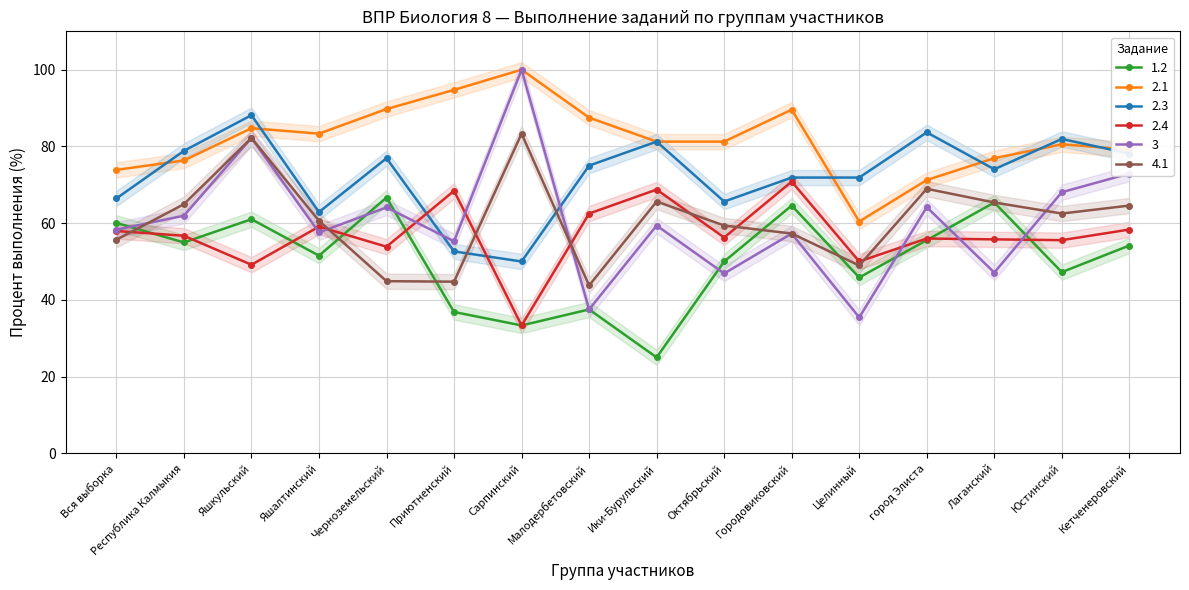

How many data points does each series have?

16